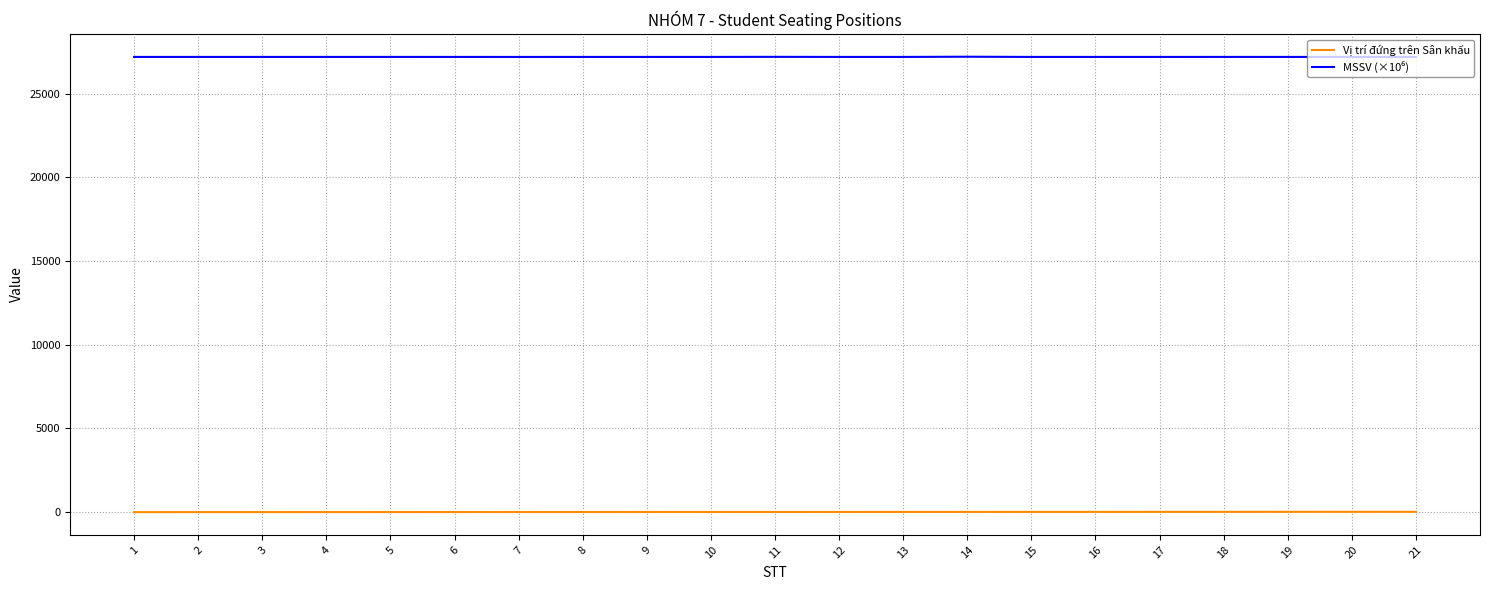

What is the greatest value displayed?

27215.1